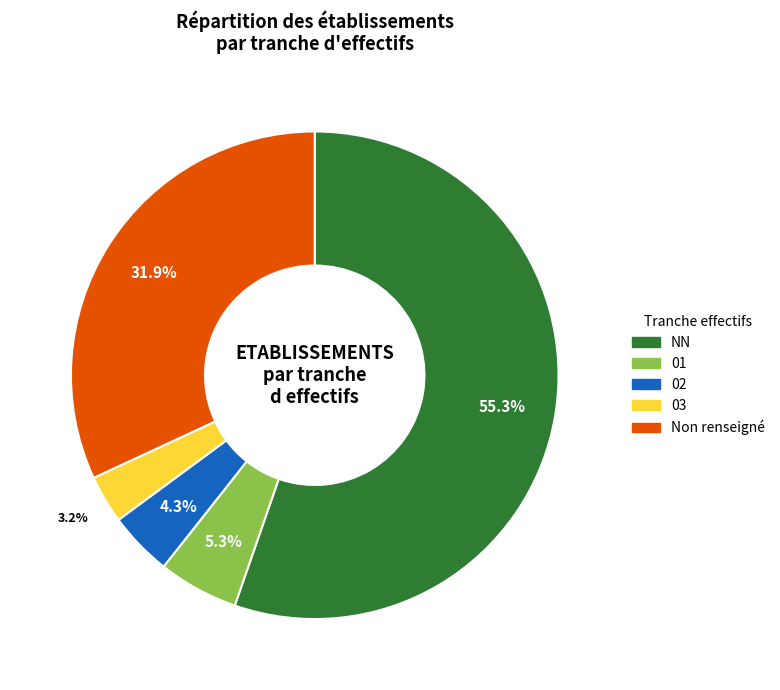

How many slices are in this pie chart?

5